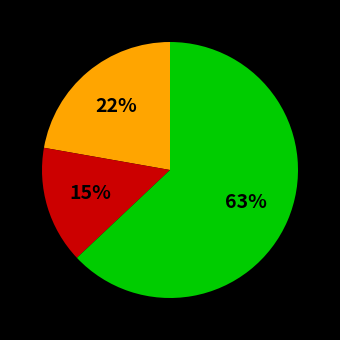

To the nearest percent, what is the average slice percentage?

33%